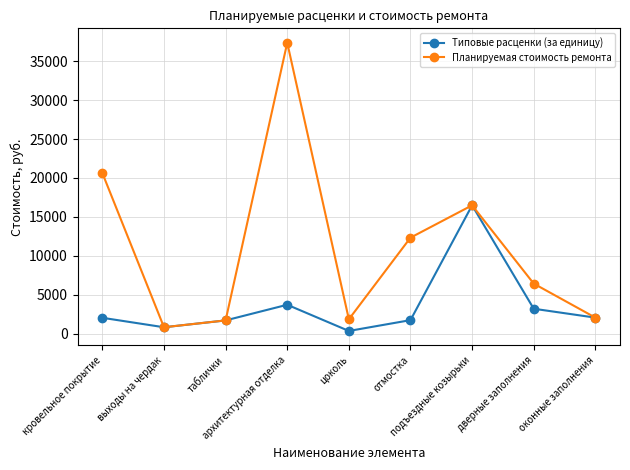

What is the lowest value of the Планируемая стоимость ремонта series?

848.8